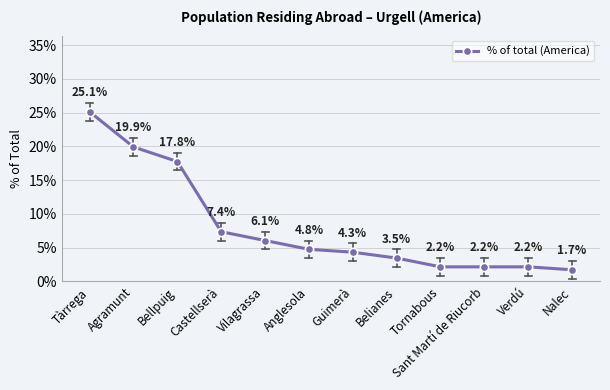

Reading right to left, transcribe all the data shown in this chart.

Nalec=1.7	Verdú=2.2	Sant Martí de Riucorb=2.2	Tornabous=2.2	Belianes=3.5	Guimerà=4.3	Anglesola=4.8	Vilagrassa=6.1	Castellserà=7.4	Bellpuig=17.8	Agramunt=19.9	Tàrrega=25.1